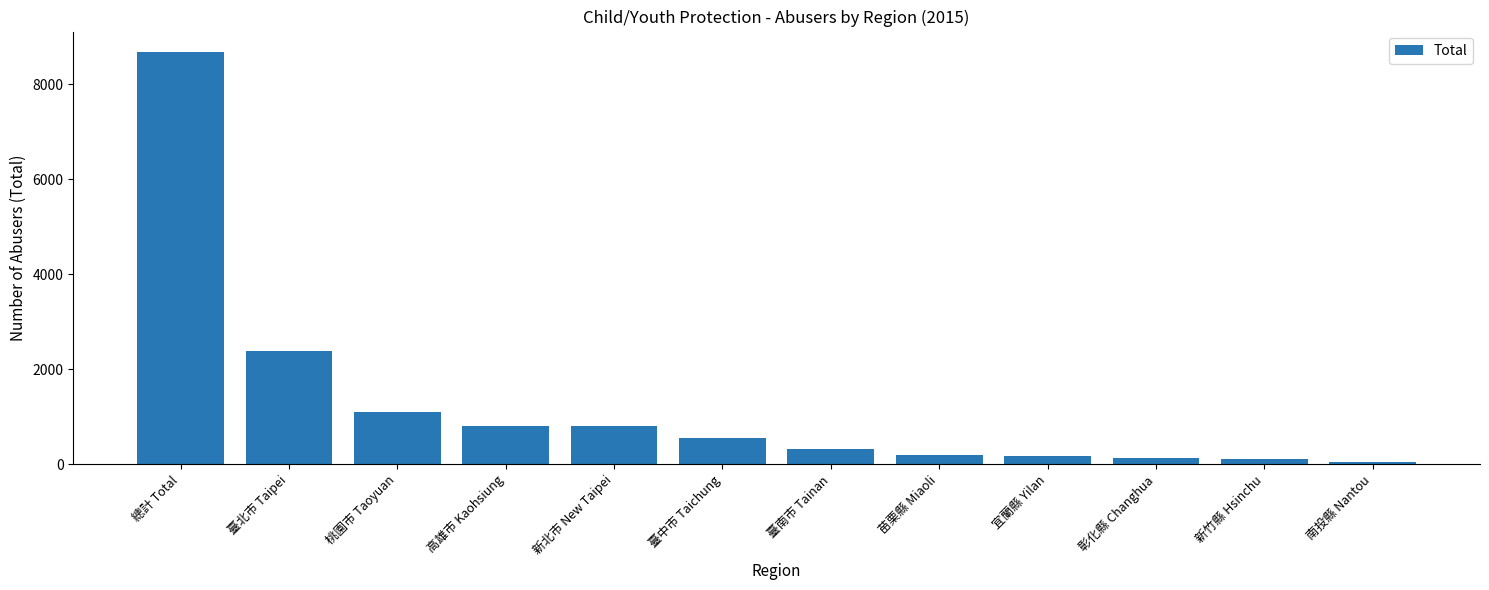

What is the ratio of the value at 彰化縣 Changhua to the value at 宜蘭縣 Yilan?

0.7